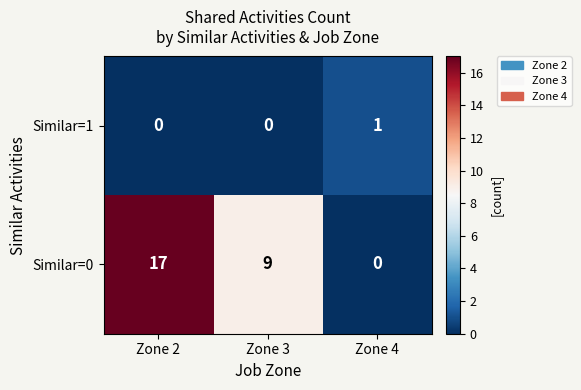

What is the sum of all Similar=0 values?

26